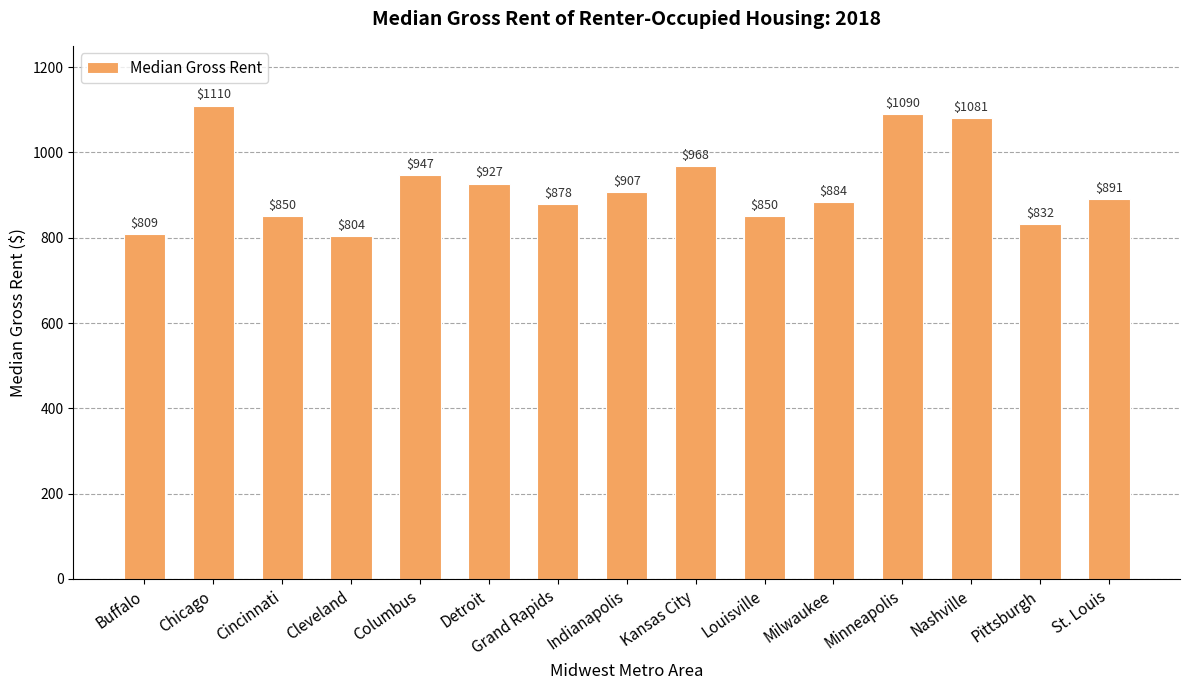

Which label corresponds to the largest value in the chart?

Chicago